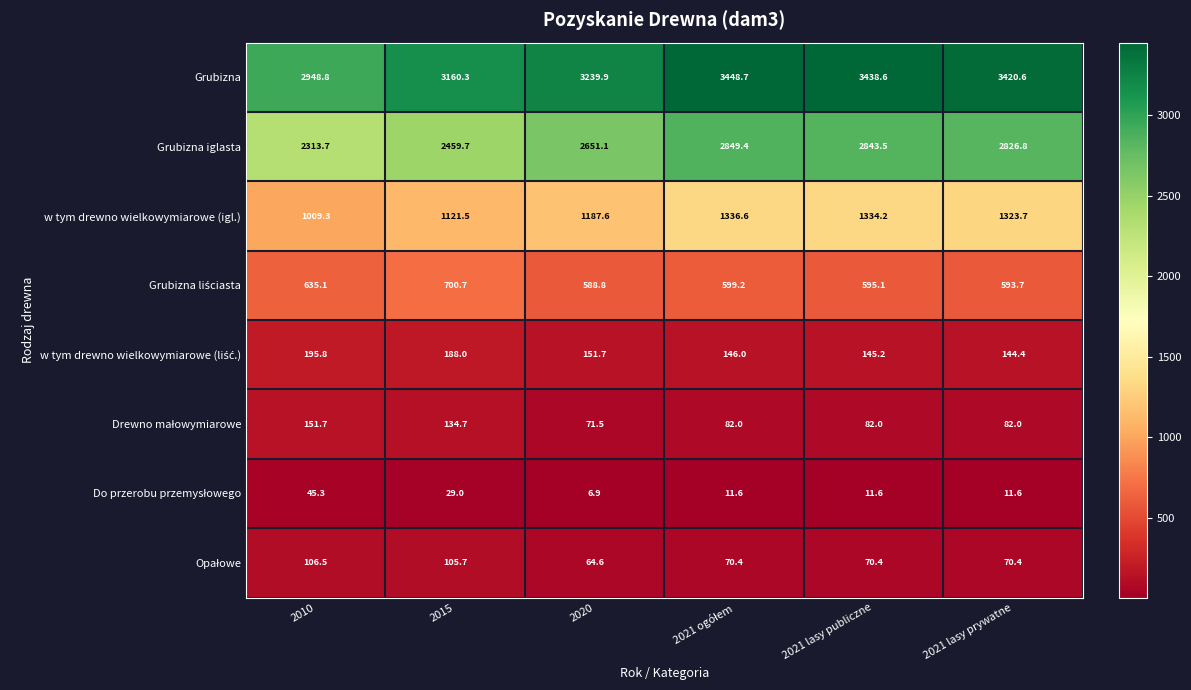

What is the sum of the Grubizna values at 2021 lasy publiczne and 2010?

6387.4